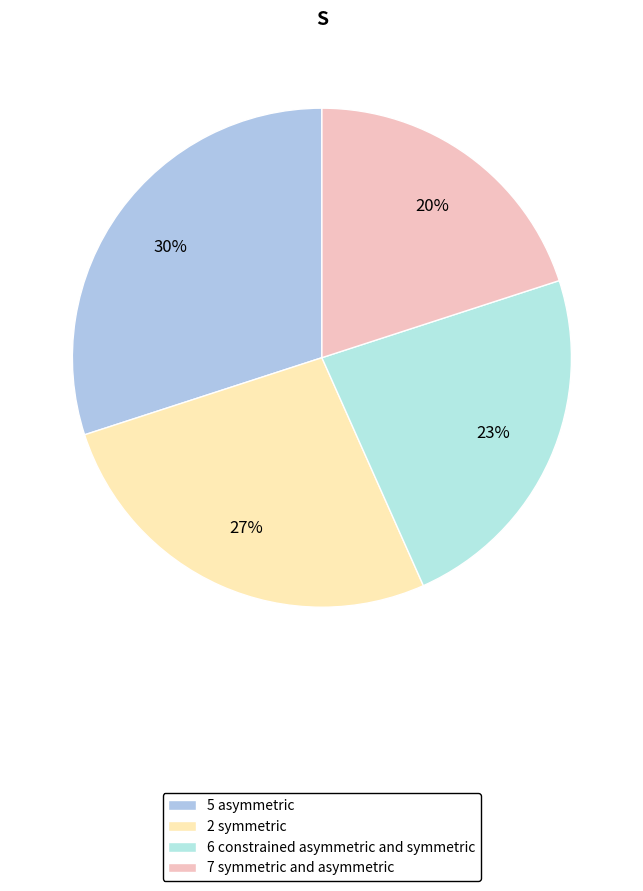

How many segments does this pie chart have?

4